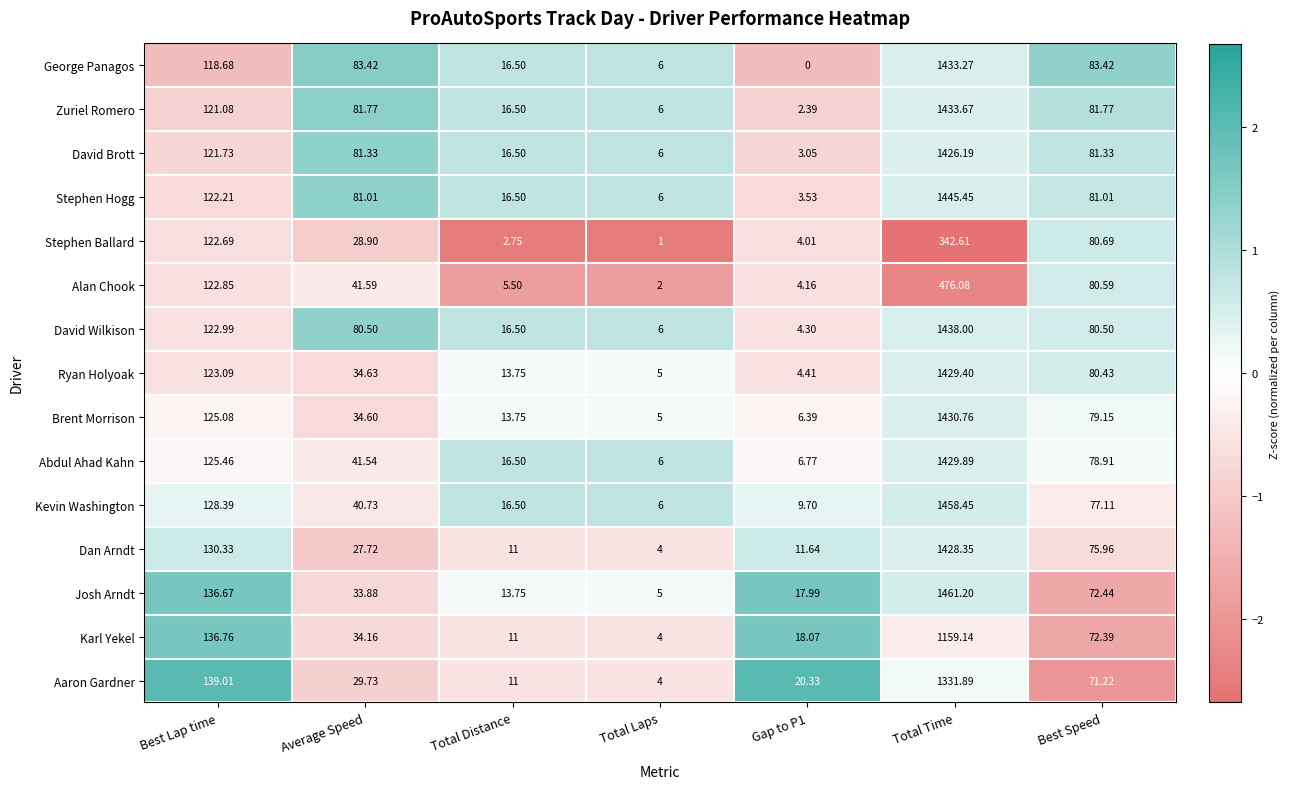

At which label is Stephen Hogg closest to 724?

Best Lap time